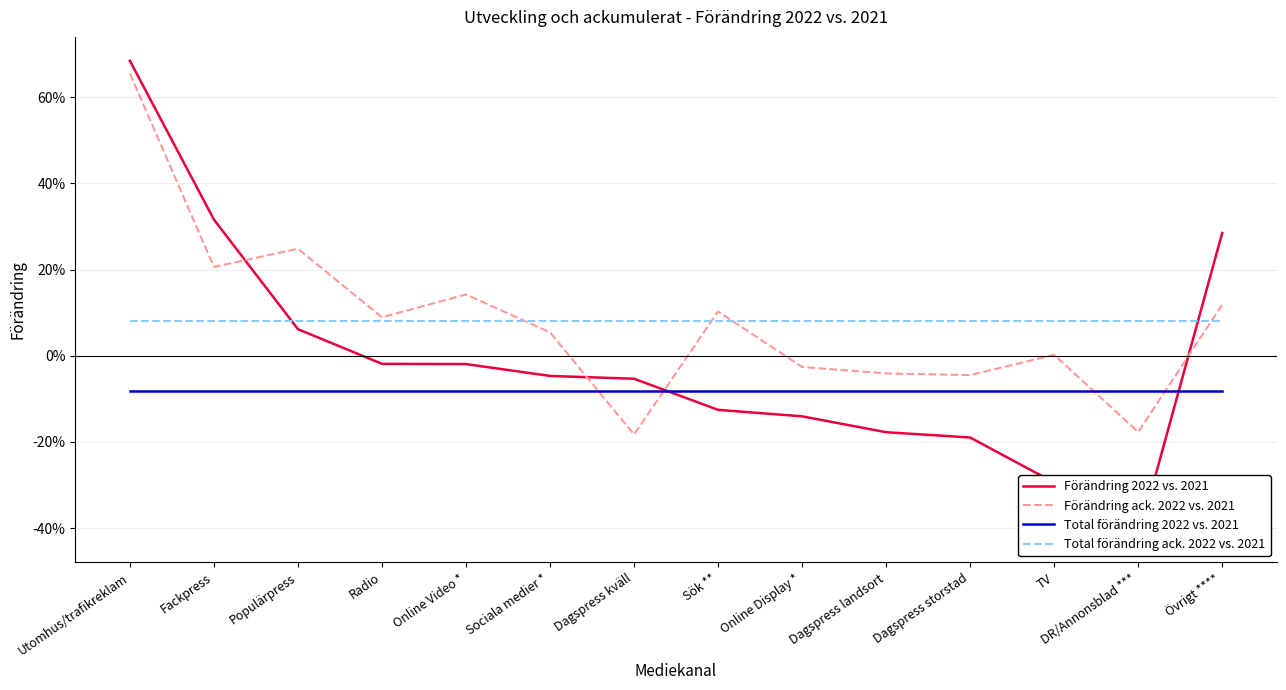

How many values in Förändring 2022 vs. 2021 are below zero?

10